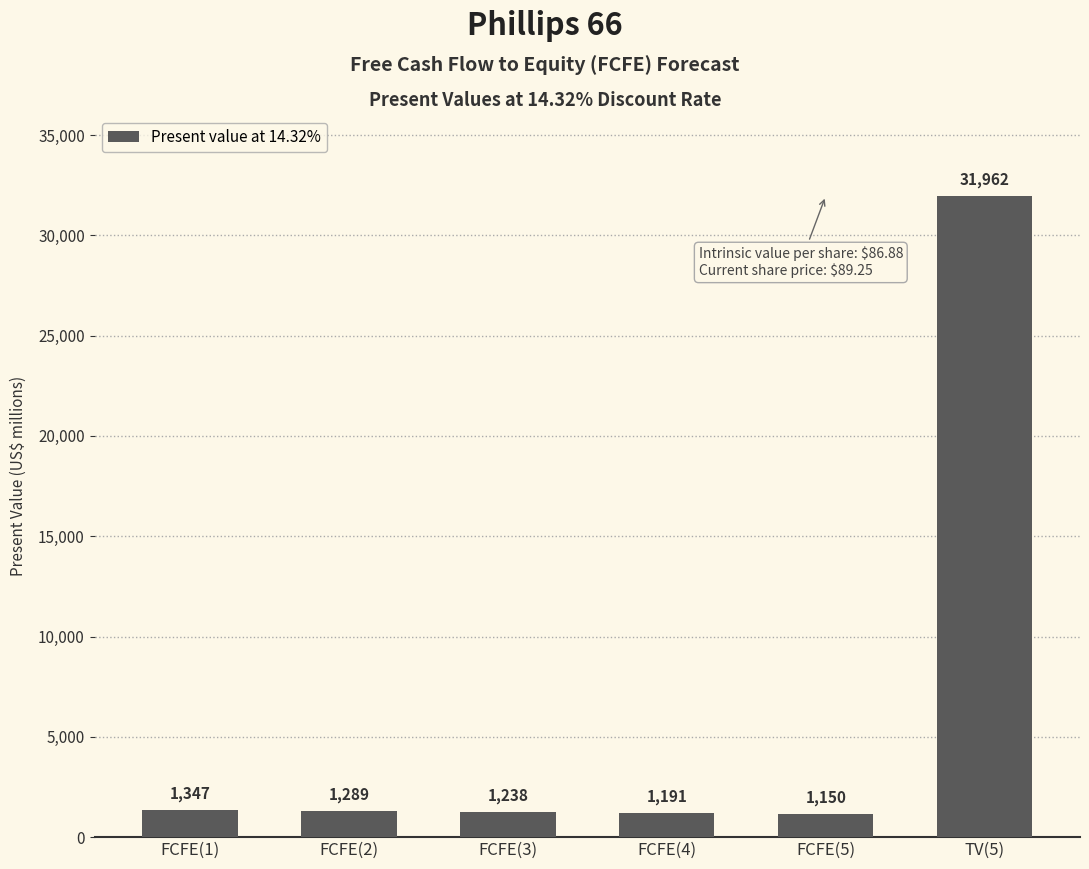

What is the sum of the values at FCFE(2) and FCFE(5)?

2439